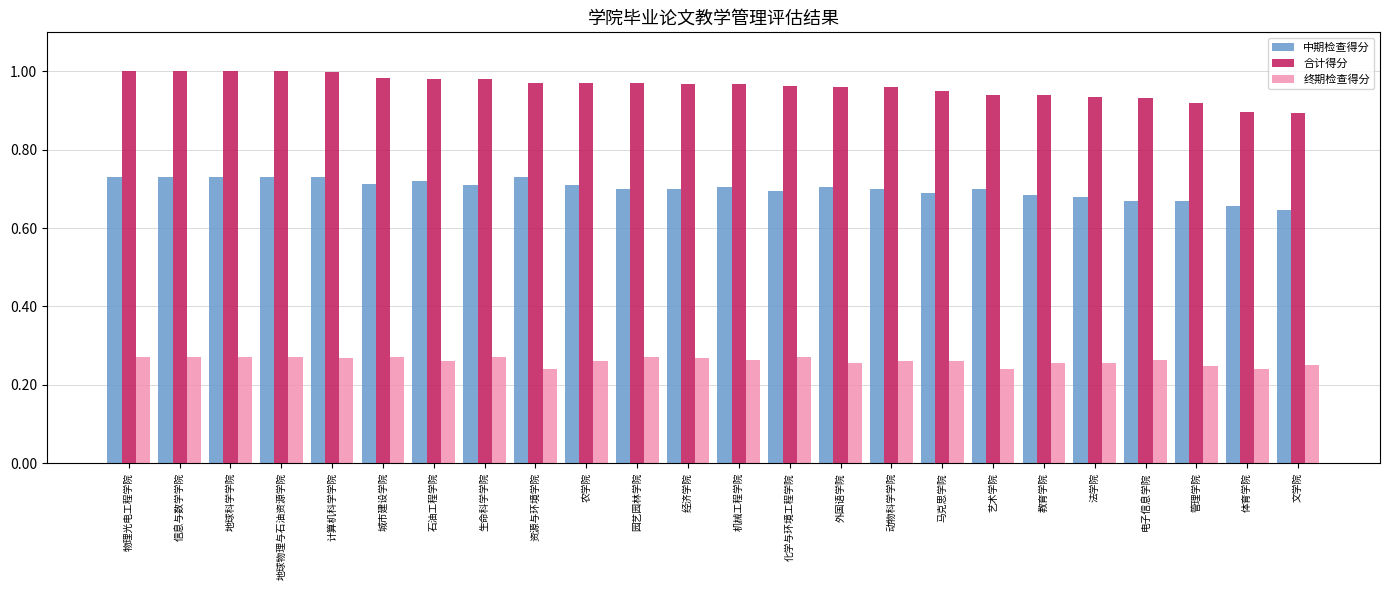

The 中期检查得分 series shows 0.2 at 管理学院. True or false?

False